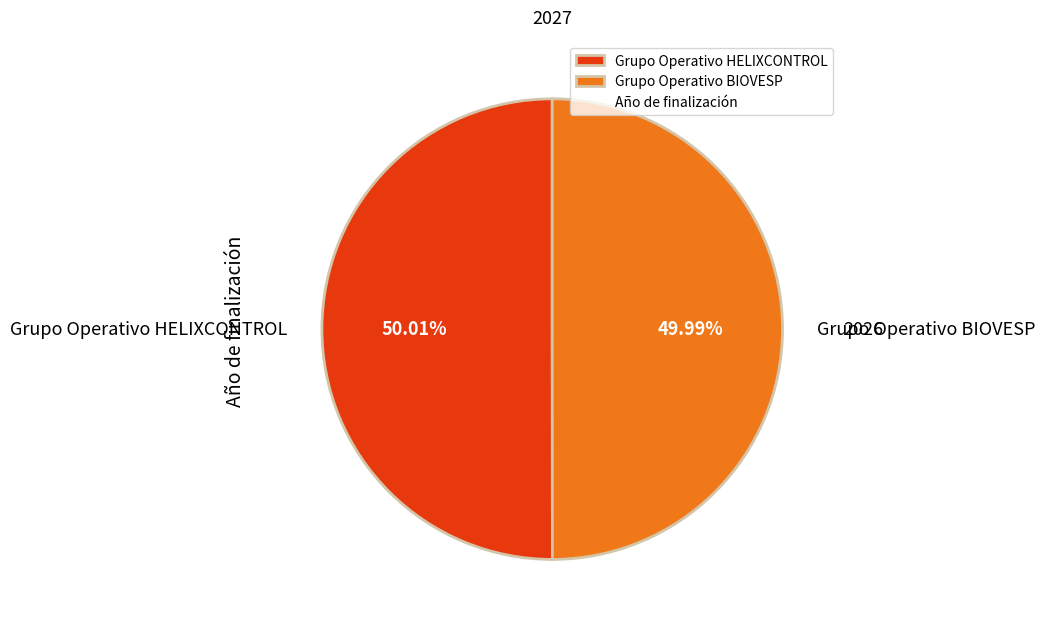

The Grupo Operativo BIOVESP slice represents 63% of the pie. True or false?

False